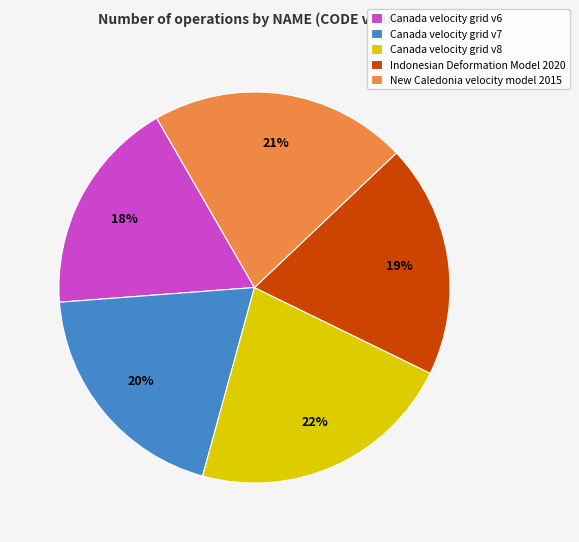

Approximately how many times larger is the value at New Caledonia velocity model 2015 compared to Canada velocity grid v8?

1.0